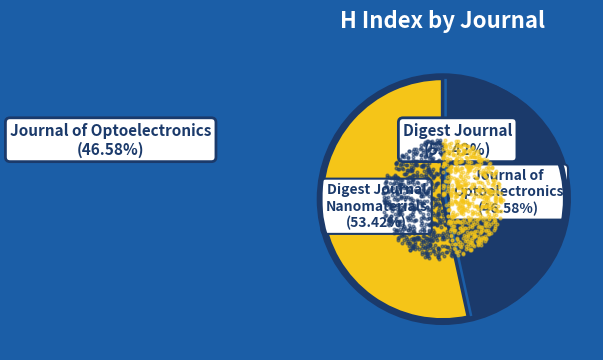

Combined, do Journal of Optoelectronics and Advanced Materials and Digest Journal of Nanomaterials and Biostructures account for over 50%?

Yes